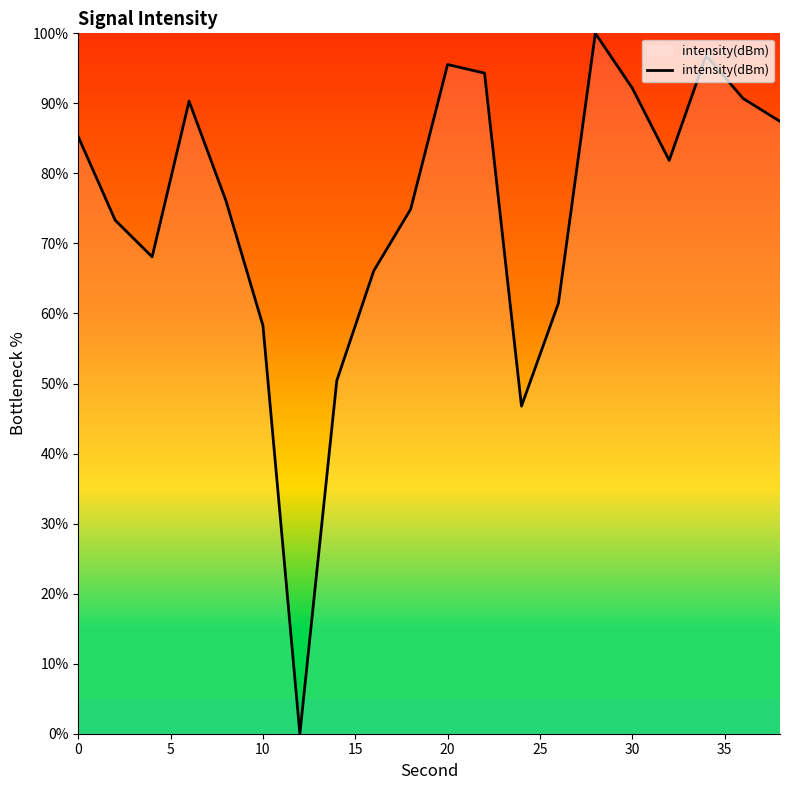

What is the maximum value shown in the chart?

100.0